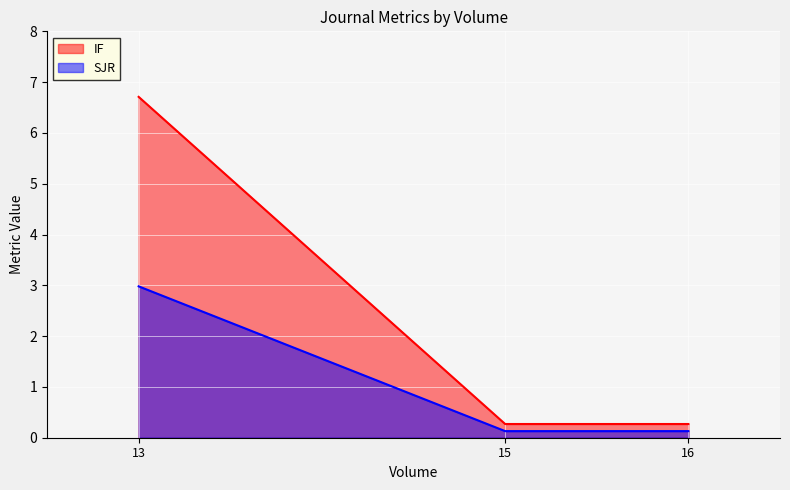

What is the sum of all SJR values?

3.2